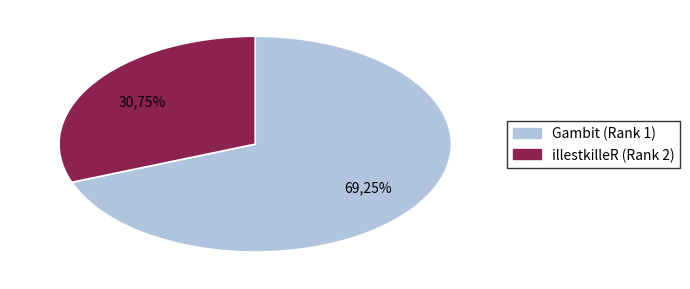

The Gambit (Rank 1) slice represents 69% of the pie. True or false?

True